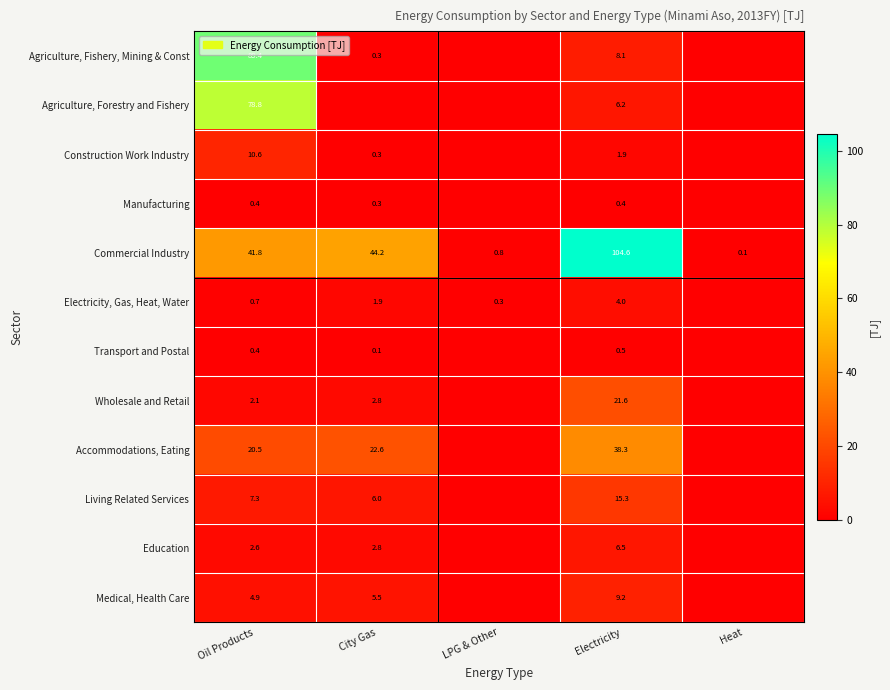

The Commercial Industry series shows 148.3 at Electricity. True or false?

False